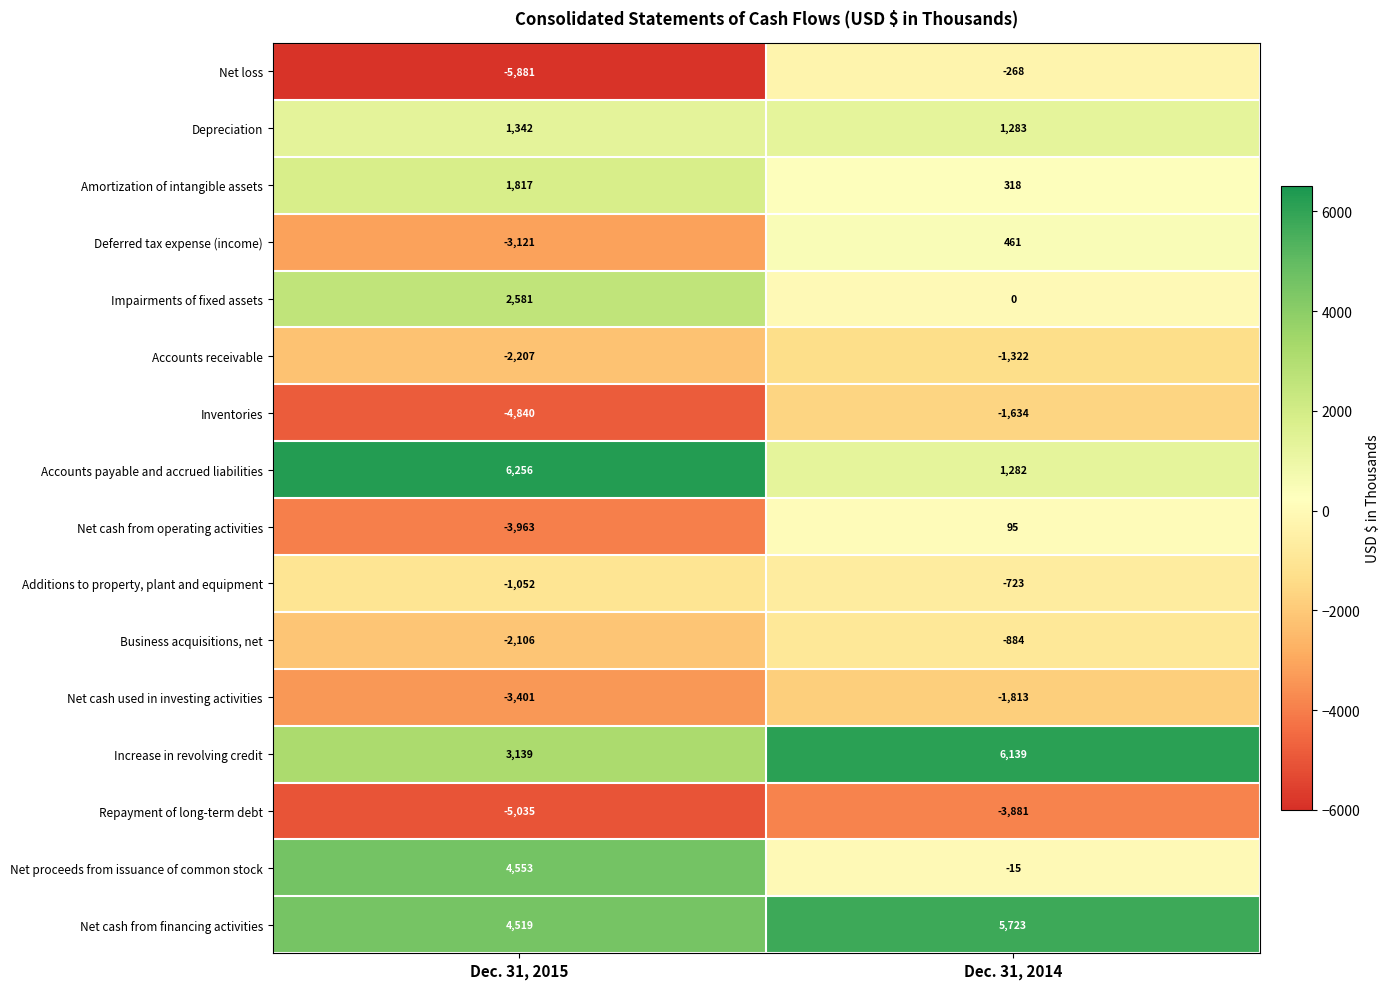

Which series has the largest total across all categories?

Net cash from financing activities